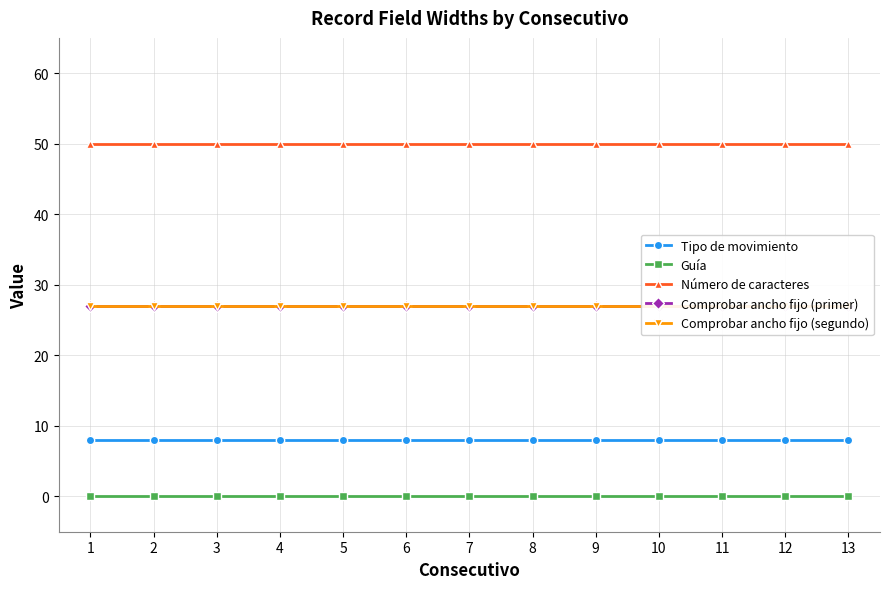

Reading left to right, list all the values displayed in this chart.

Tipo de movimiento: 8	8	8	8	8	8	8	8	8	8	8	8	8
Guía: 0	0	0	0	0	0	0	0	0	0	0	0	0
Número de caracteres: 50	50	50	50	50	50	50	50	50	50	50	50	50
Comprobar ancho fijo (primer): 27	27	27	27	27	27	27	27	27	27	27	27	27
Comprobar ancho fijo (segundo): 27	27	27	27	27	27	27	27	27	27	27	27	27